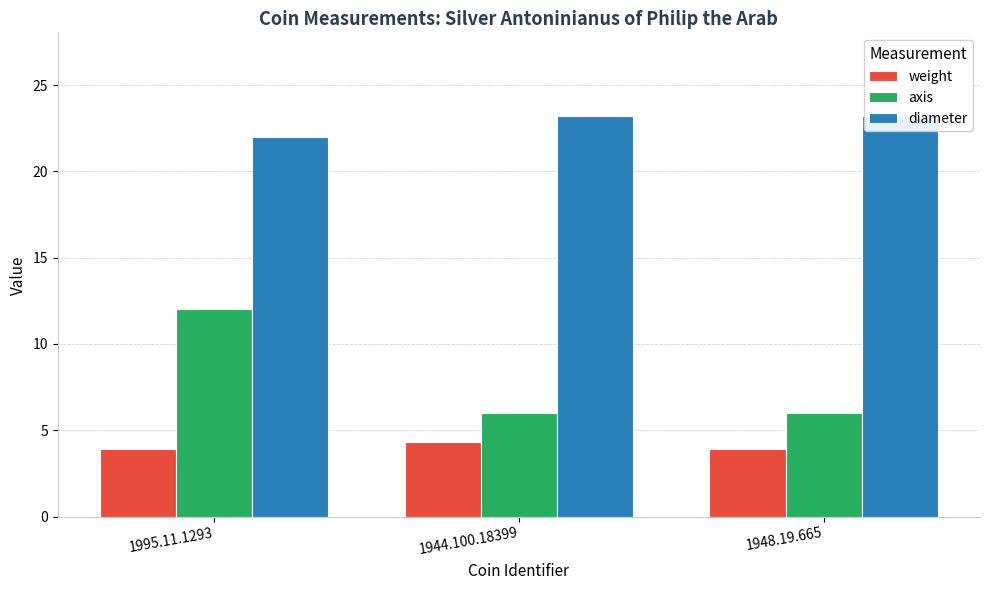

Reading left to right, transcribe all the data shown in this chart.

weight: 1995.11.1293=3.9	1944.100.18399=4.3	1948.19.665=3.9
axis: 1995.11.1293=12.0	1944.100.18399=6.0	1948.19.665=6.0
diameter: 1995.11.1293=22.0	1944.100.18399=23.2	1948.19.665=23.2